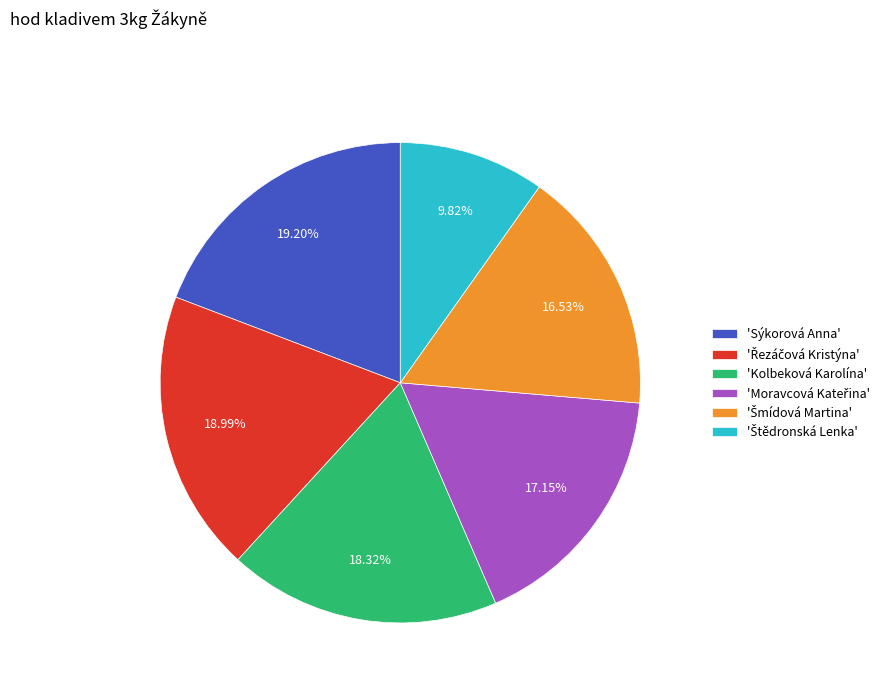

How many segments does this pie chart have?

6